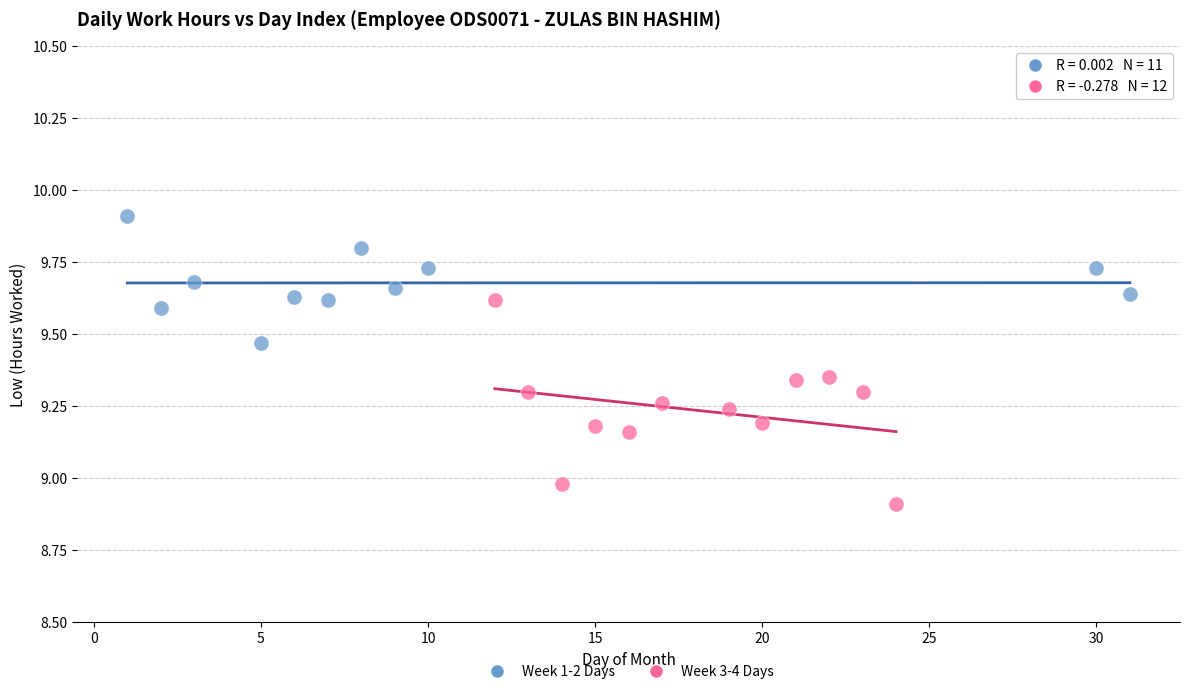

Which series has the widest spread of Y values?

Week 3-4 Days